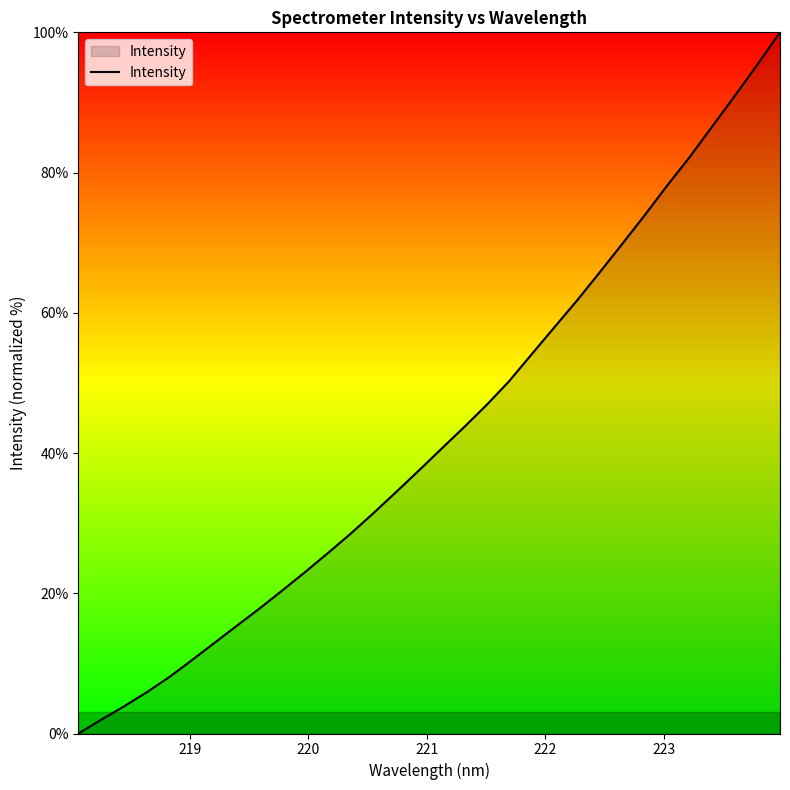

What is the maximum value shown in the chart?

100.0